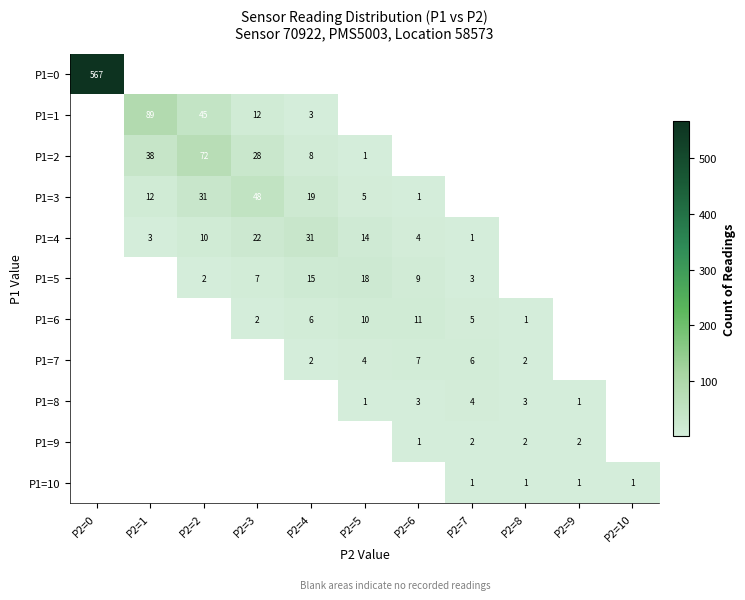

The P1=6 series shows 6 at P2=4. True or false?

True